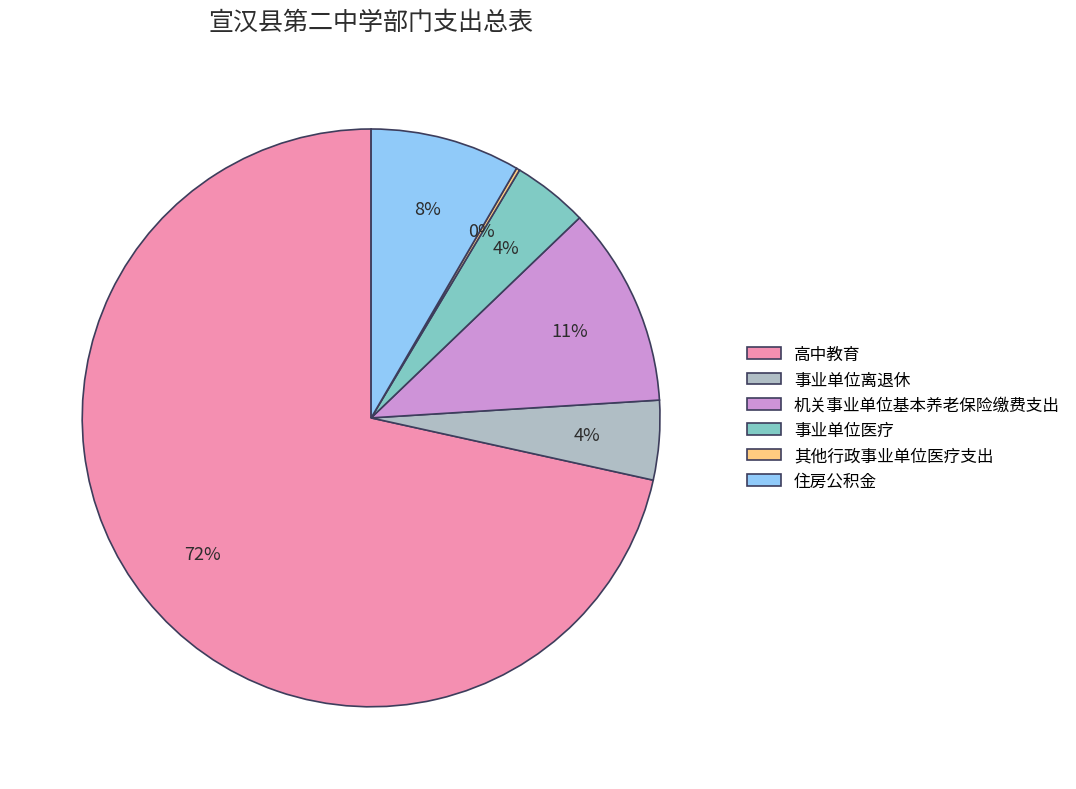

Combined, do 事业单位离退休 and 住房公积金 account for over 50%?

No